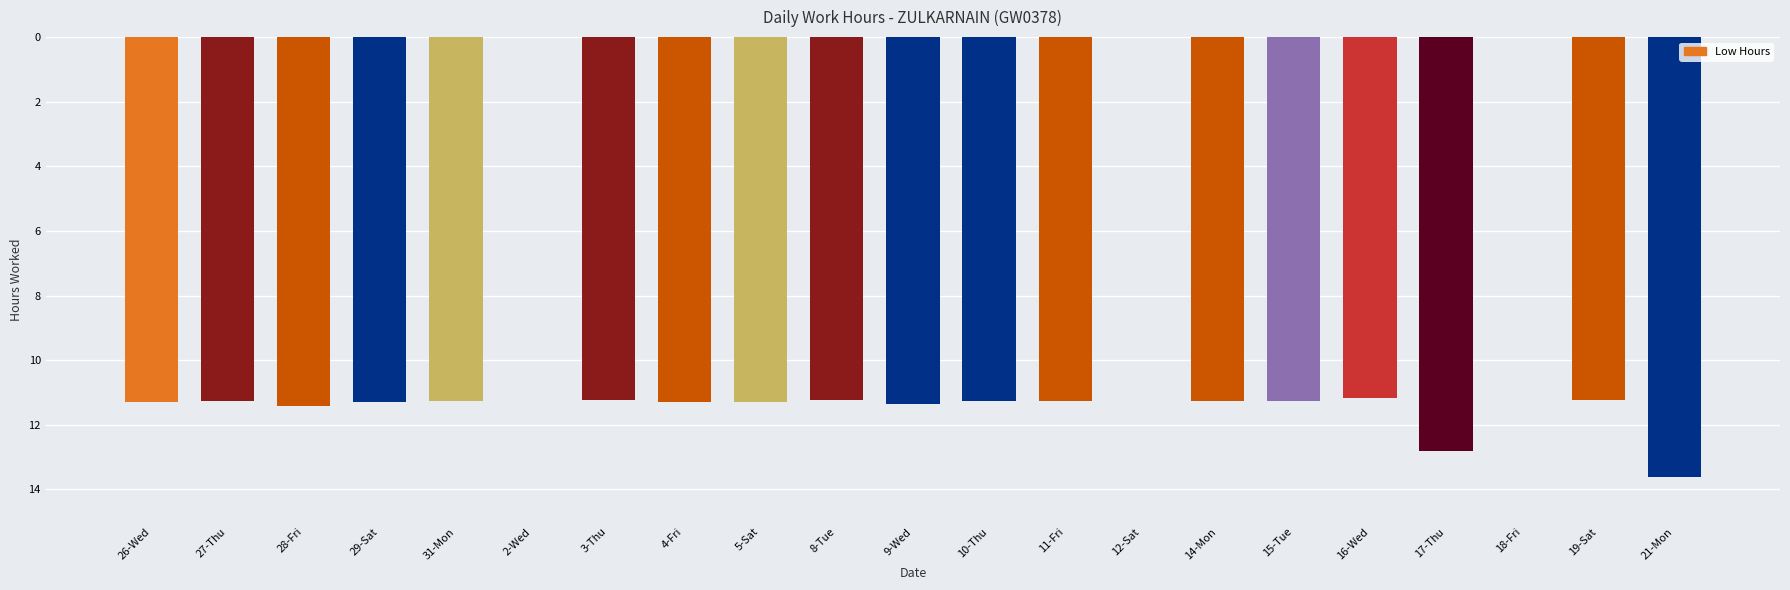

What is the ratio of the value at 9-Wed to the value at 5-Sat?

1.0